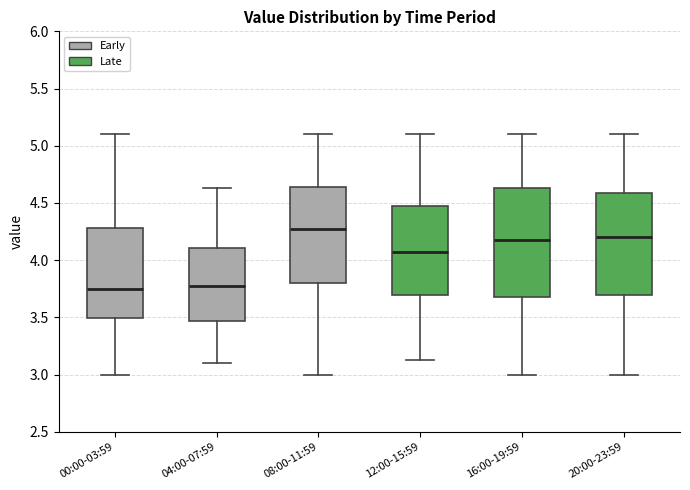

Where does the upper whisker of the box for 20:00-23:59 end on the y-axis? The values are not printed on the chart, so give them approximately, as read against the axis.

5.10